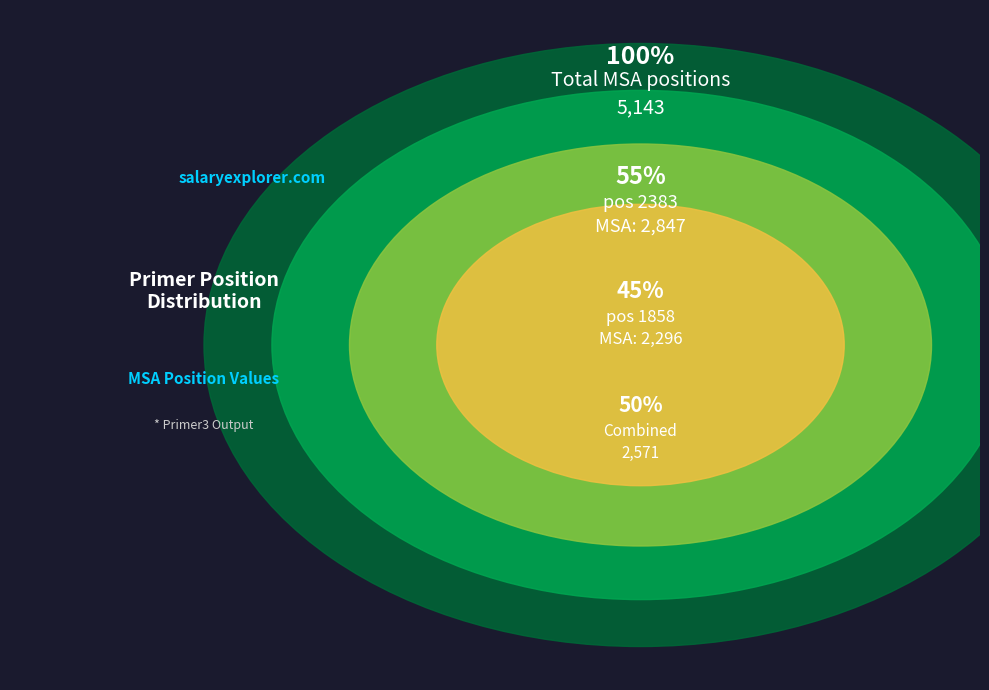

To the nearest percent, what percentage of the pie is 2383?

55%